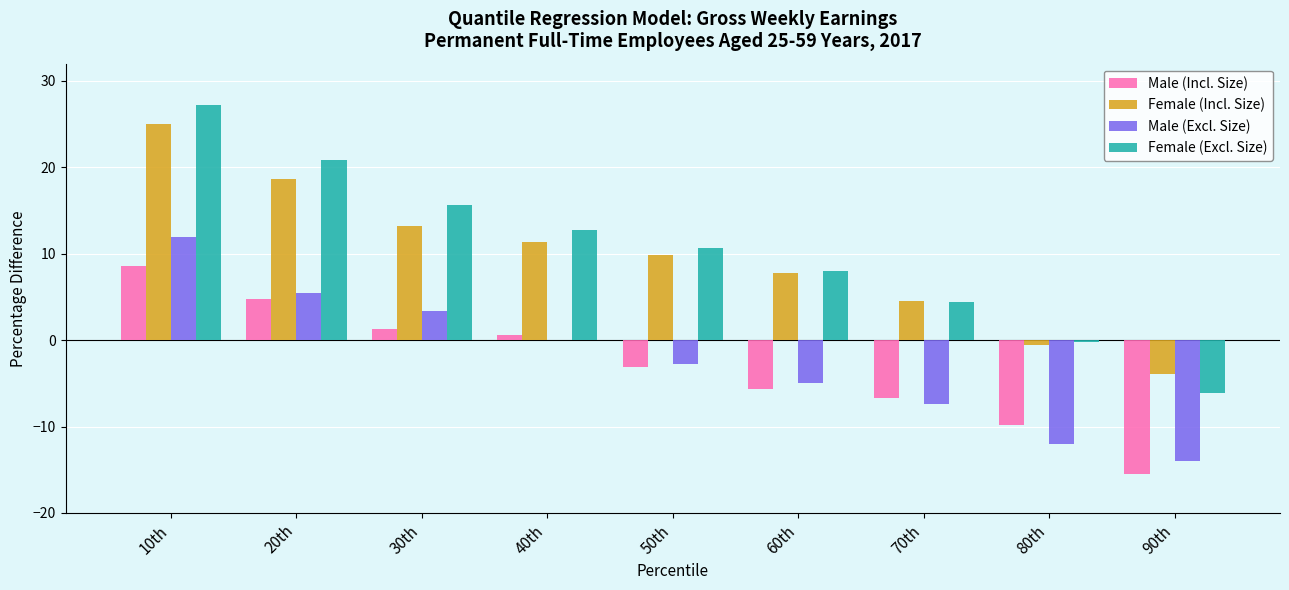

How many series are shown in this chart?

4